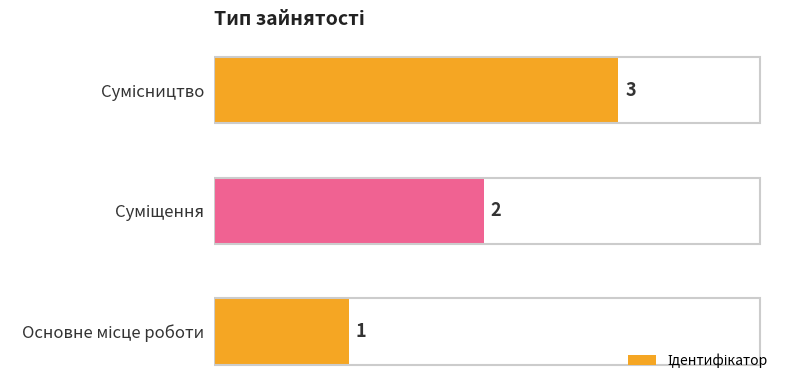

What is the sum of all values?

6